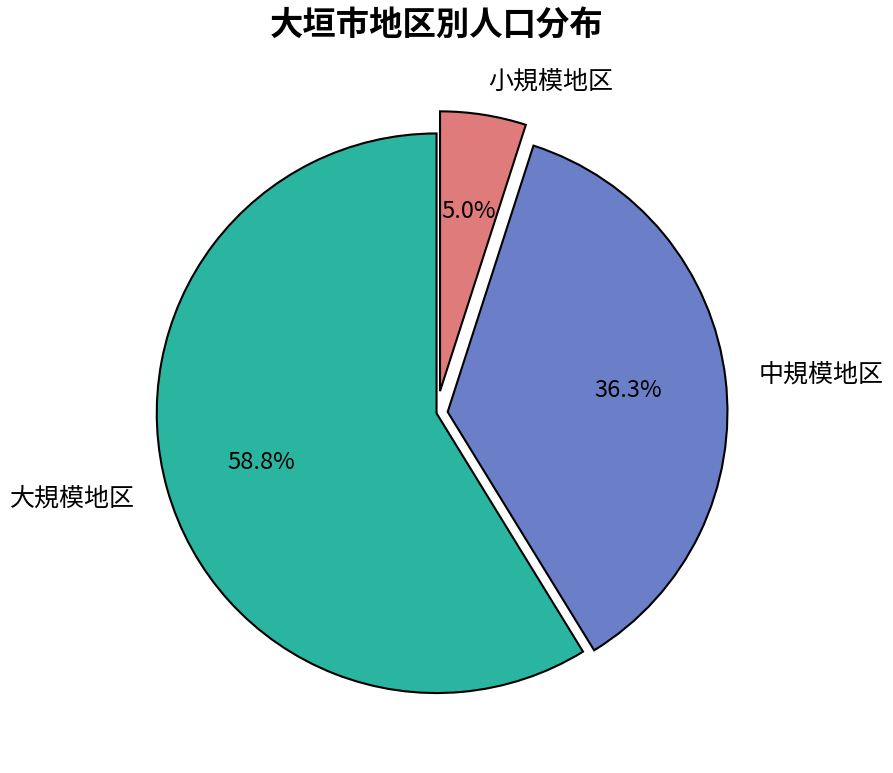

How many segments does this pie chart have?

3